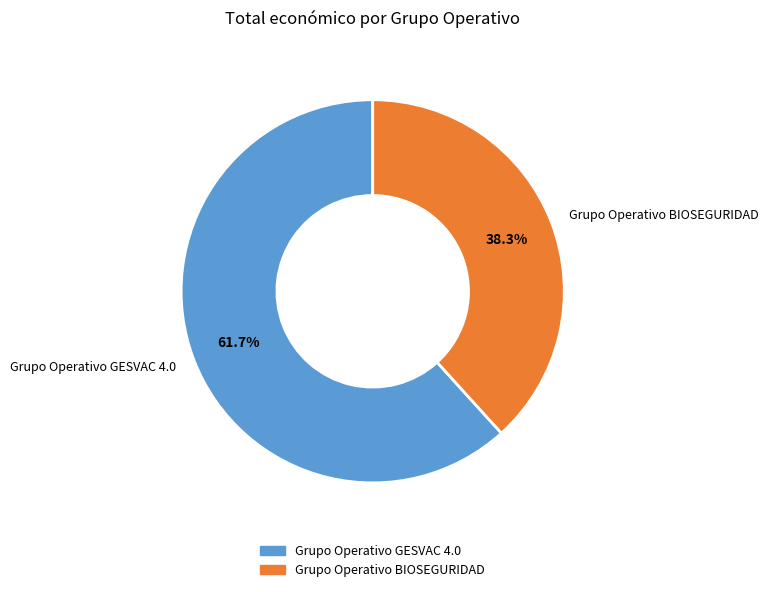

Approximately how many times larger is the value at Grupo Operativo BIOSEGURIDAD compared to Grupo Operativo GESVAC 4.0?

0.6